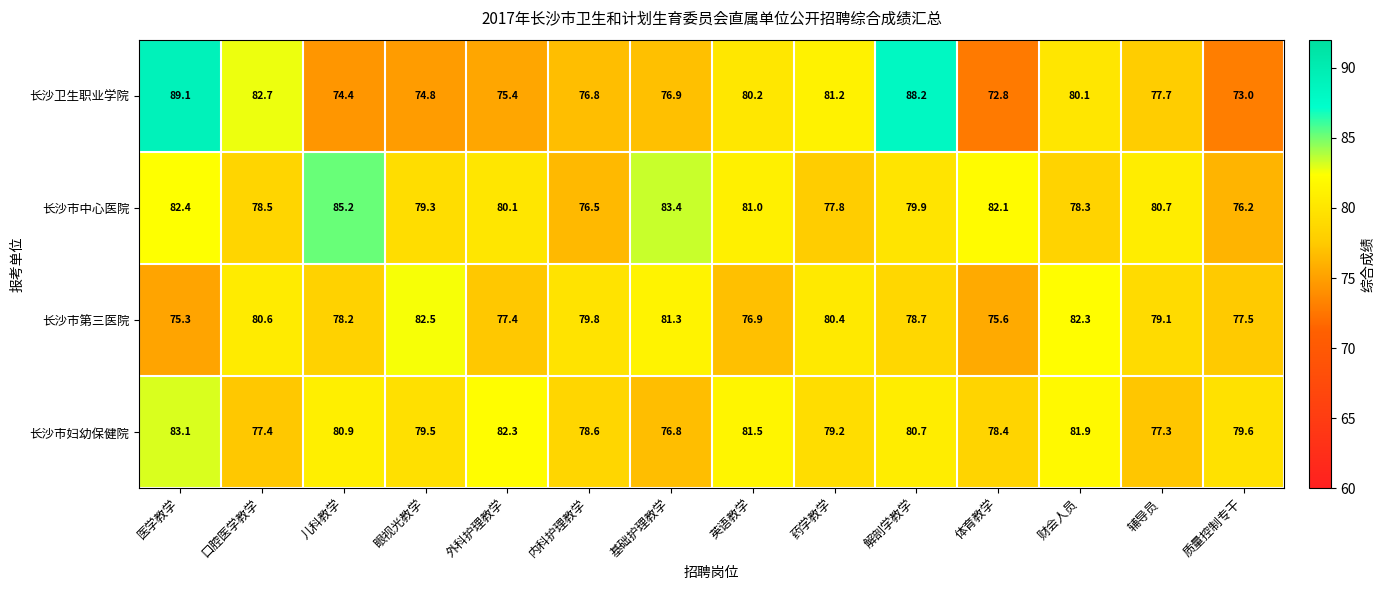

List the series in order of their peak value, lowest first.

长沙市第三医院, 长沙市妇幼保健院, 长沙市中心医院, 长沙卫生职业学院